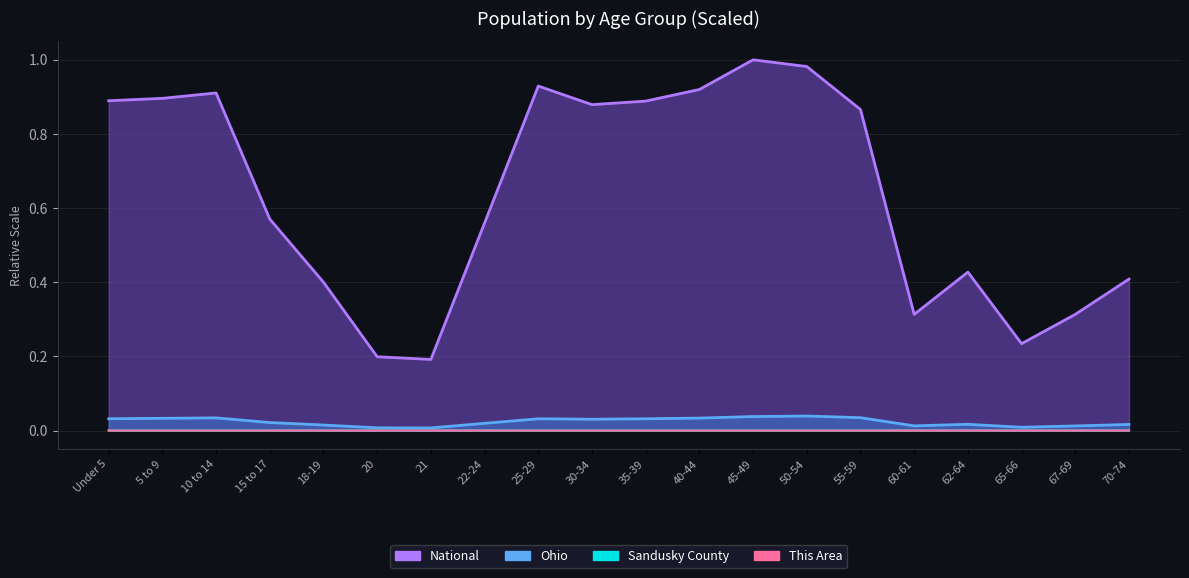

In Ohio, how many points are lower than both neighbors (excluding endpoints)?

4